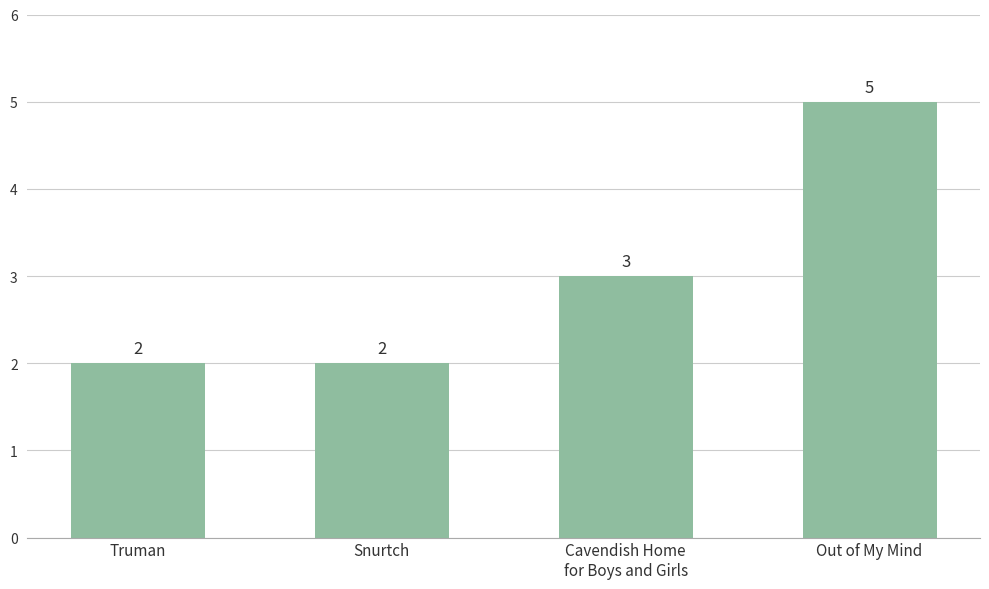

True or false: the data shows 1 at Truman.

False